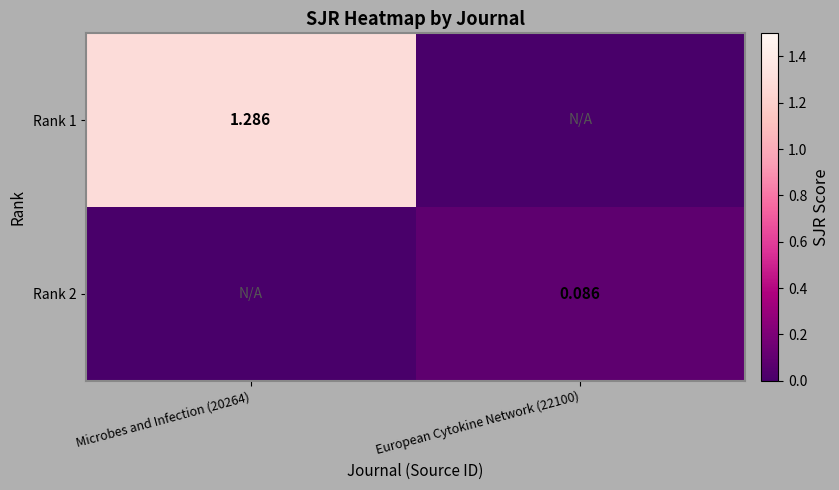

Which series has the largest range (max minus min)?

Rank 1